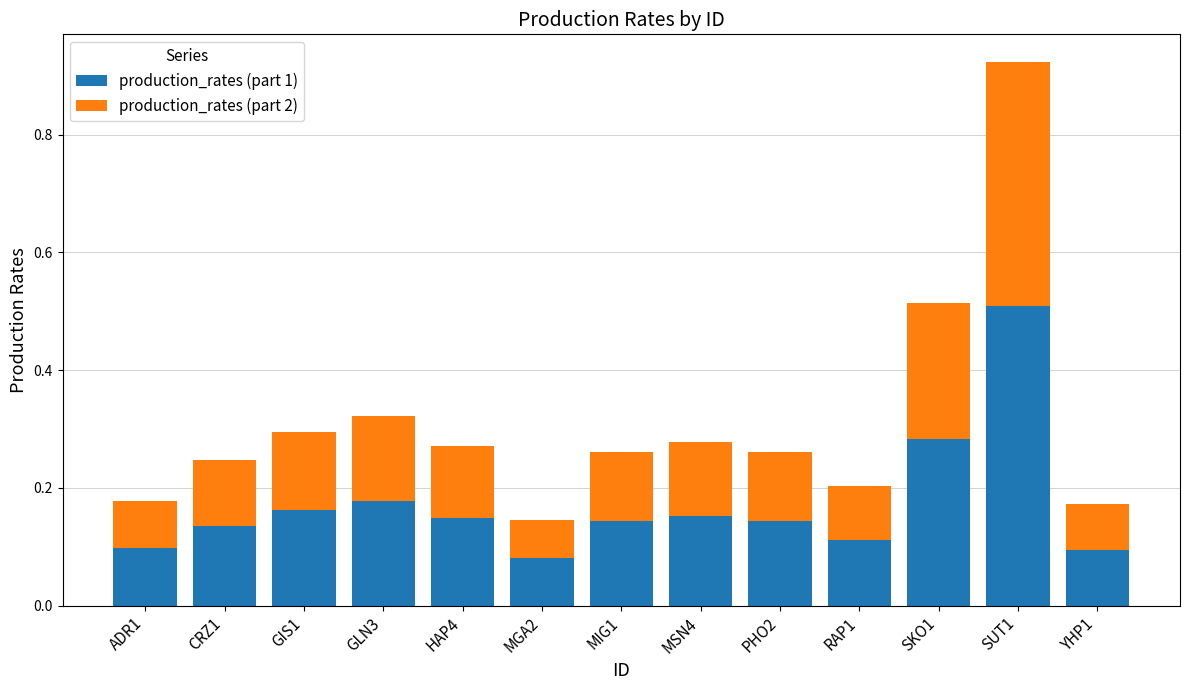

At which category is the sum across all series the highest?

SUT1